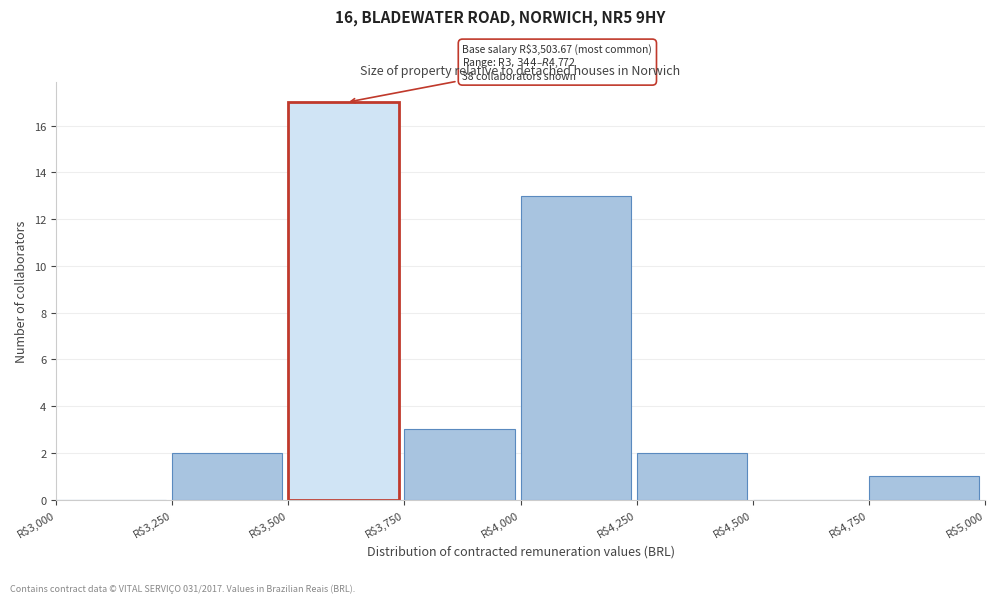

Over which range of the x-axis is the bar tallest?

3500 to 3750